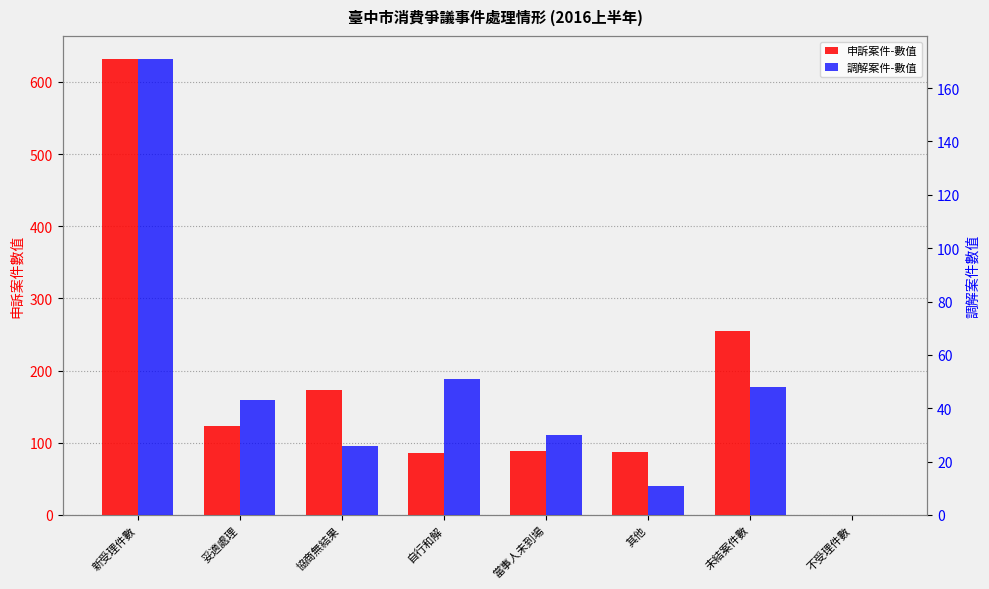

The 申訴案件-數值 series shows 350 at 未結案件數. True or false?

False